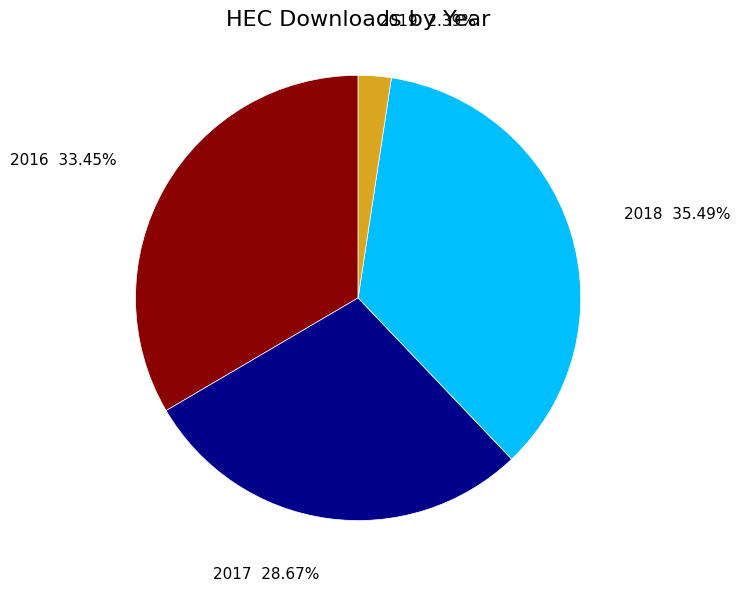

Rank the categories by value from highest to lowest.

2018, 2016, 2017, 2019